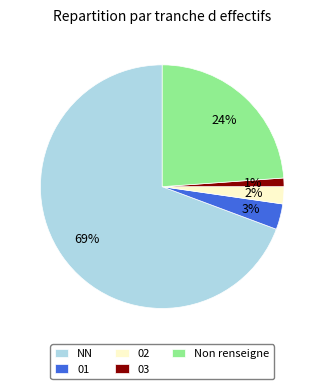

To the nearest percent, what percentage of the pie is Non renseigne?

24%